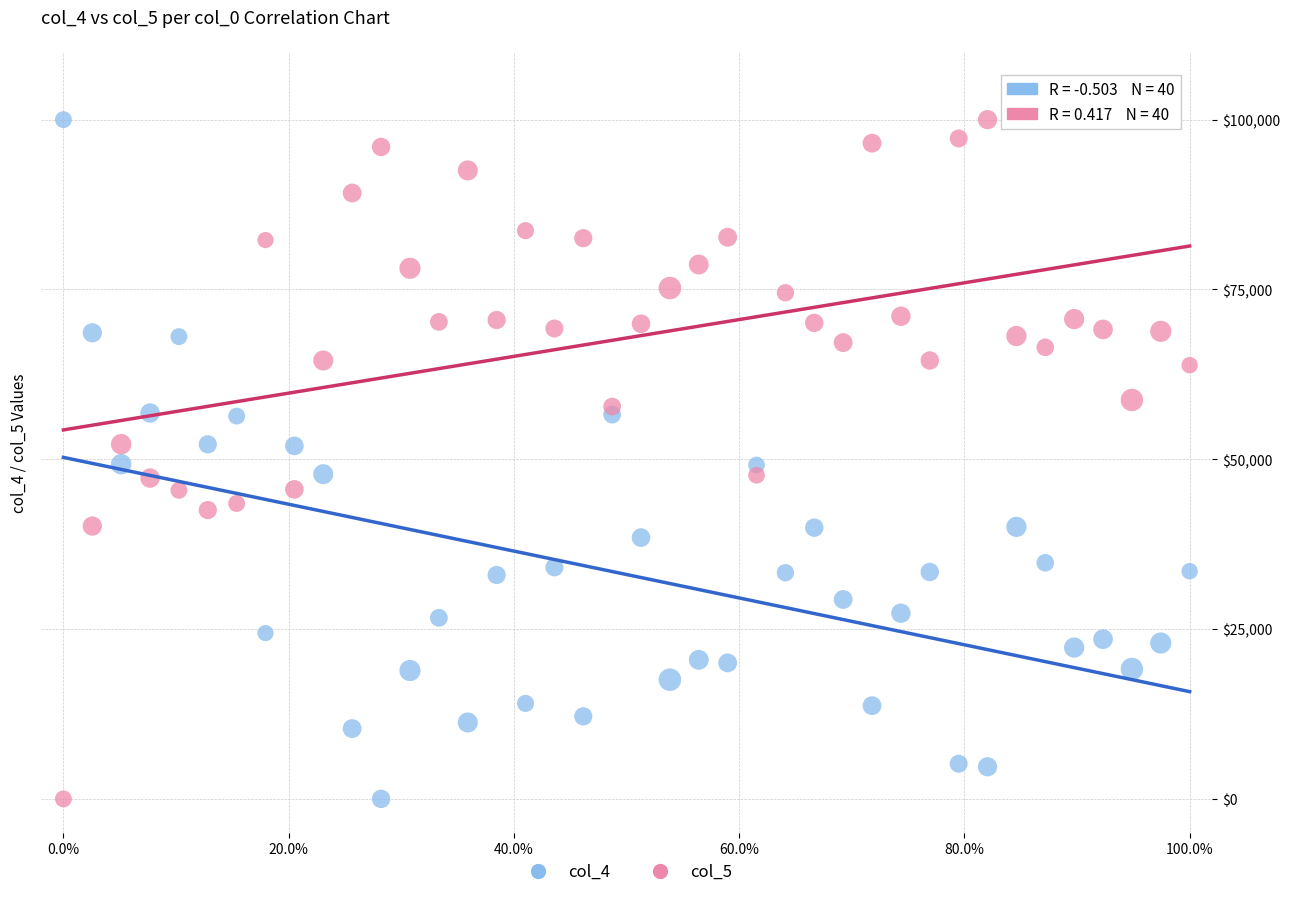

What is the X range (max minus min) for the scatter plot?

1.0